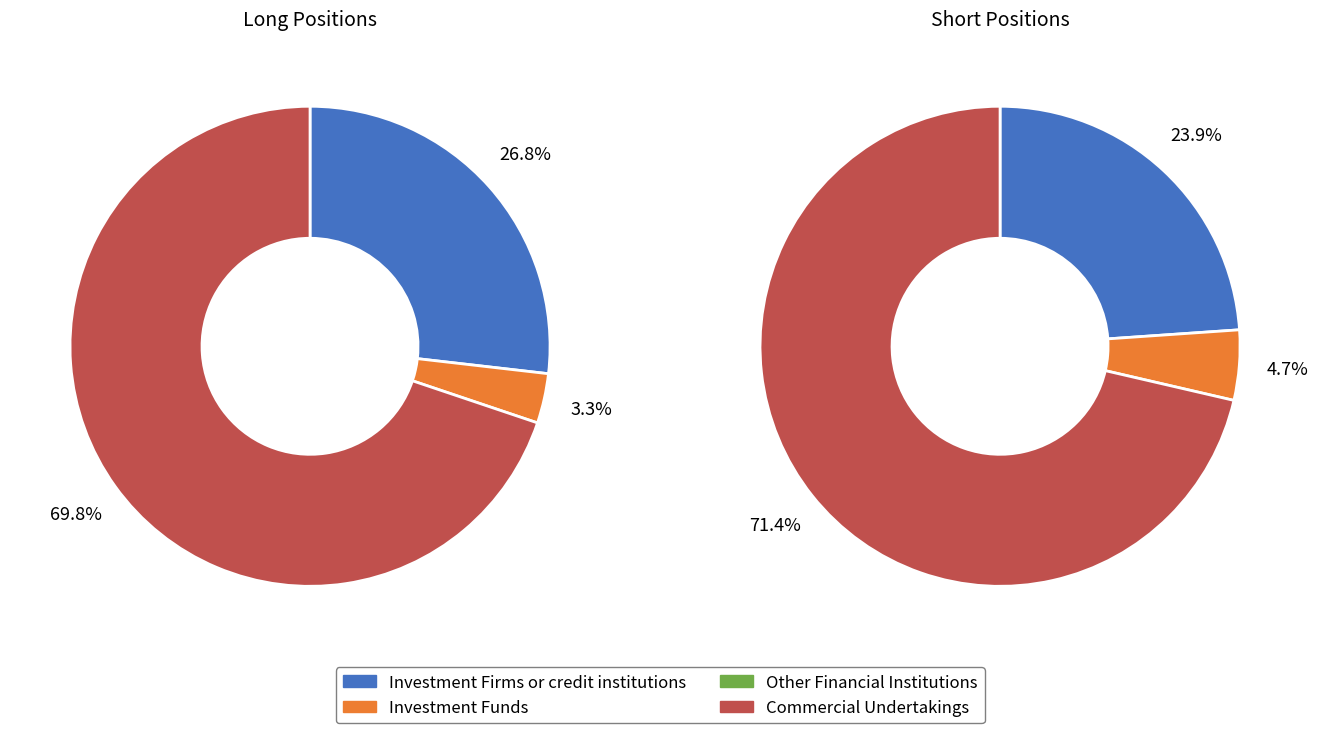

Combined, do Investment Funds and Investment Firms or credit institutions account for over 50%?

No